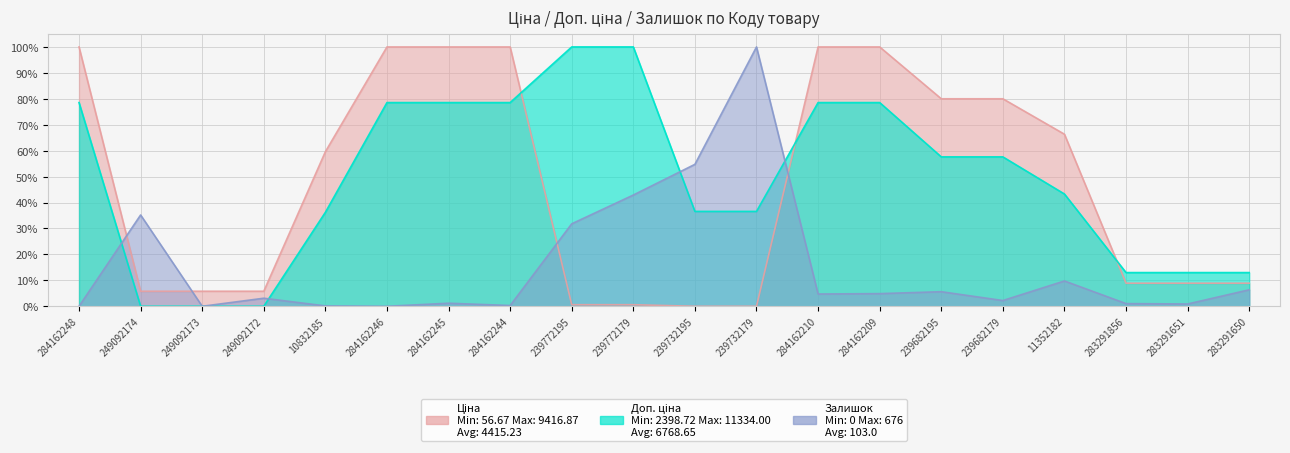

Which category has the highest value in the Залишок series?

239732179